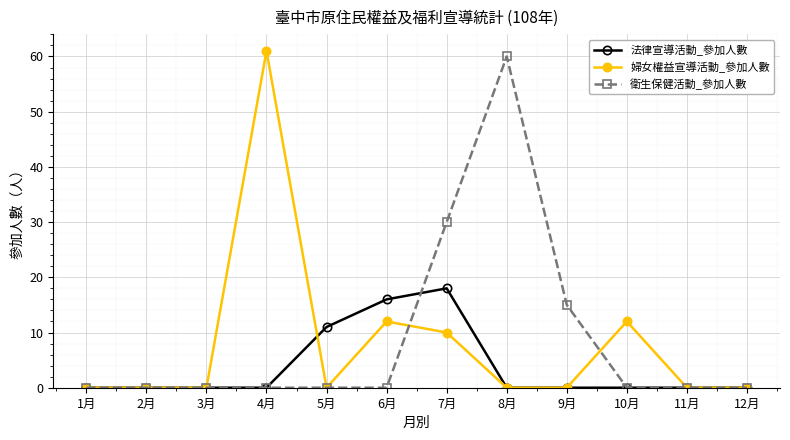

What are all the series names shown in the legend?

法律宣導活動_參加人數, 婦女權益宣導活動_參加人數, 衛生保健活動_參加人數